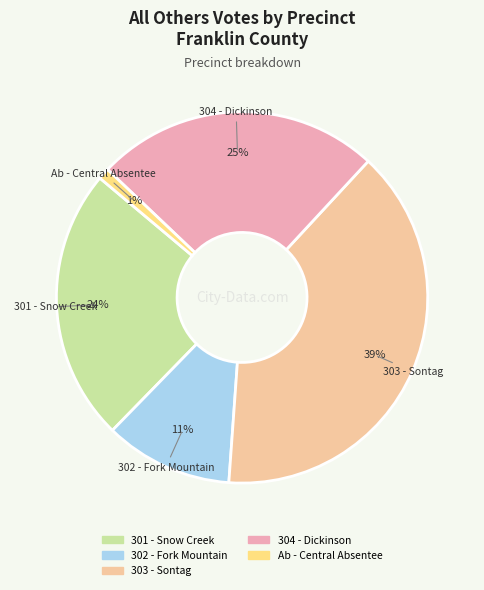

Is there a majority slice in this chart?

No